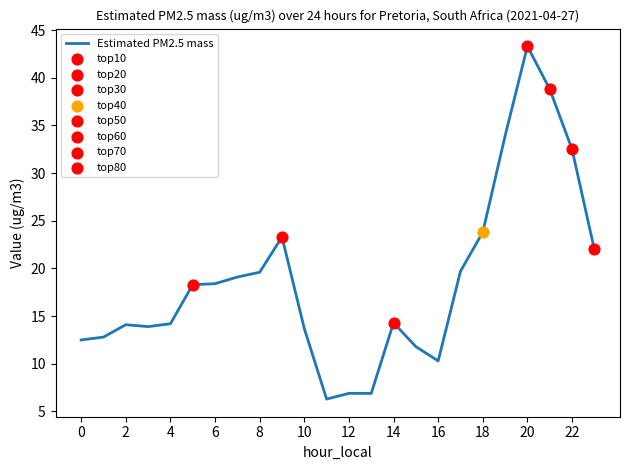

What is the maximum value shown in the chart?

43.3